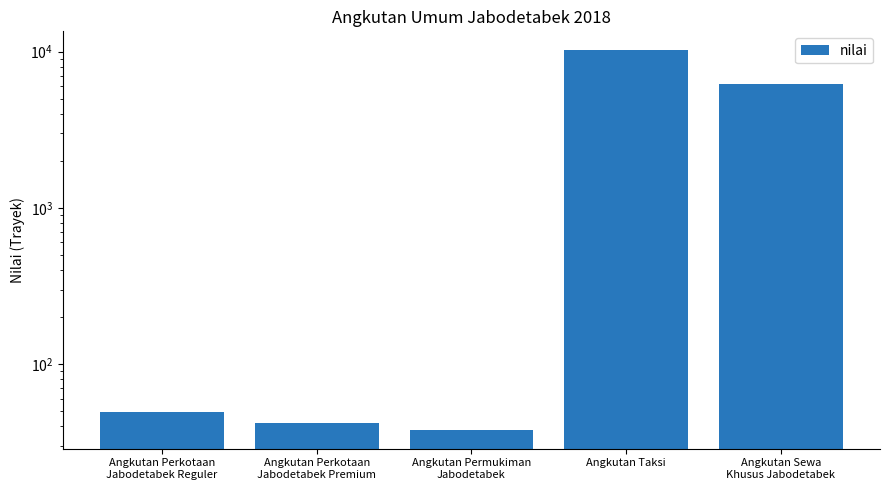

Where does the data first go above 49?

Angkutan Taksi